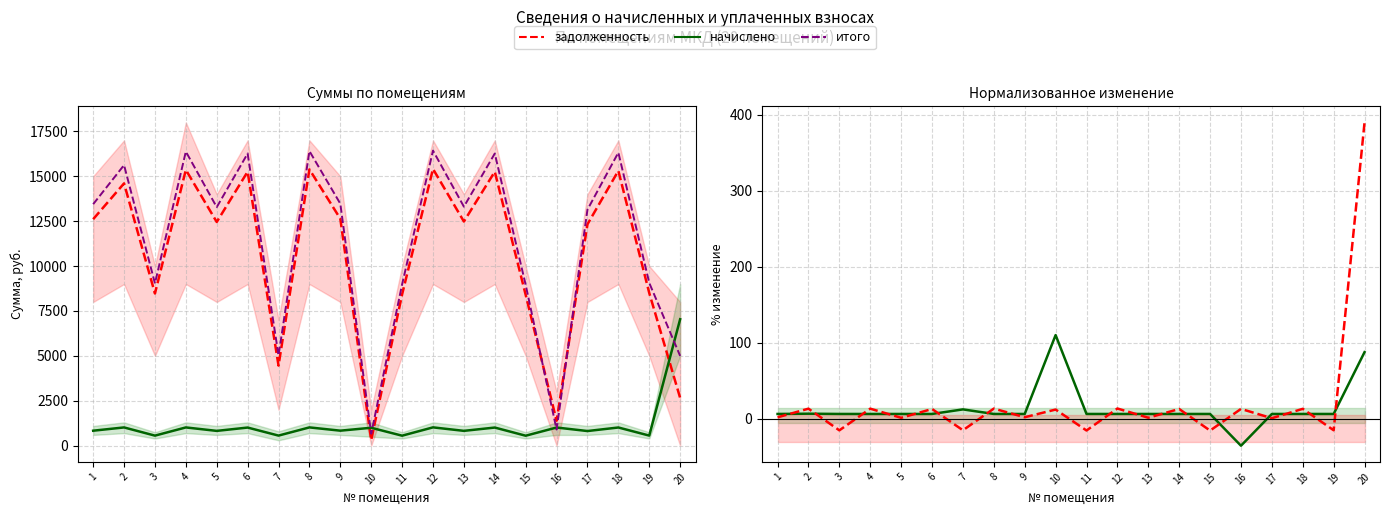

How many lines are shown in the chart?

3